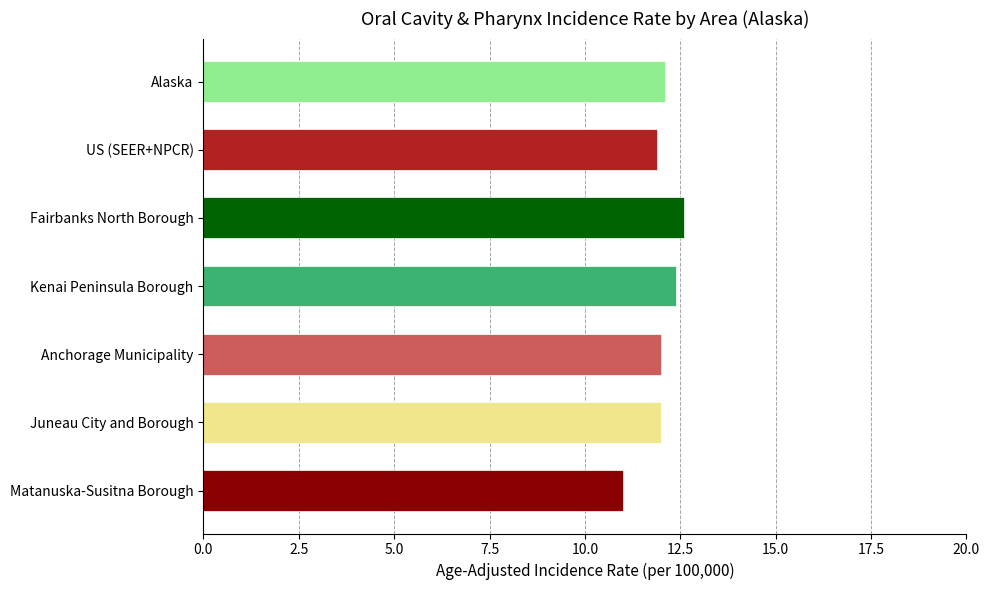

What is the difference between the second highest and minimum values?

1.4